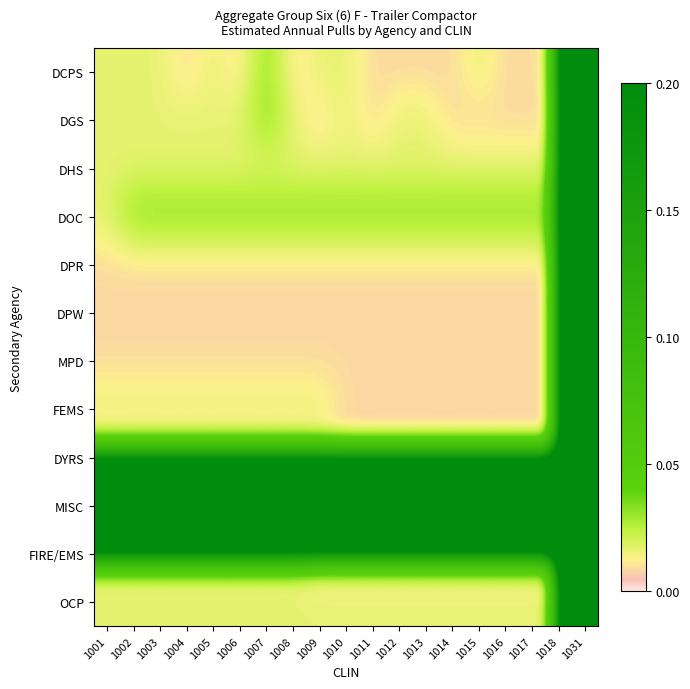

How many distinct data groups are displayed?

12